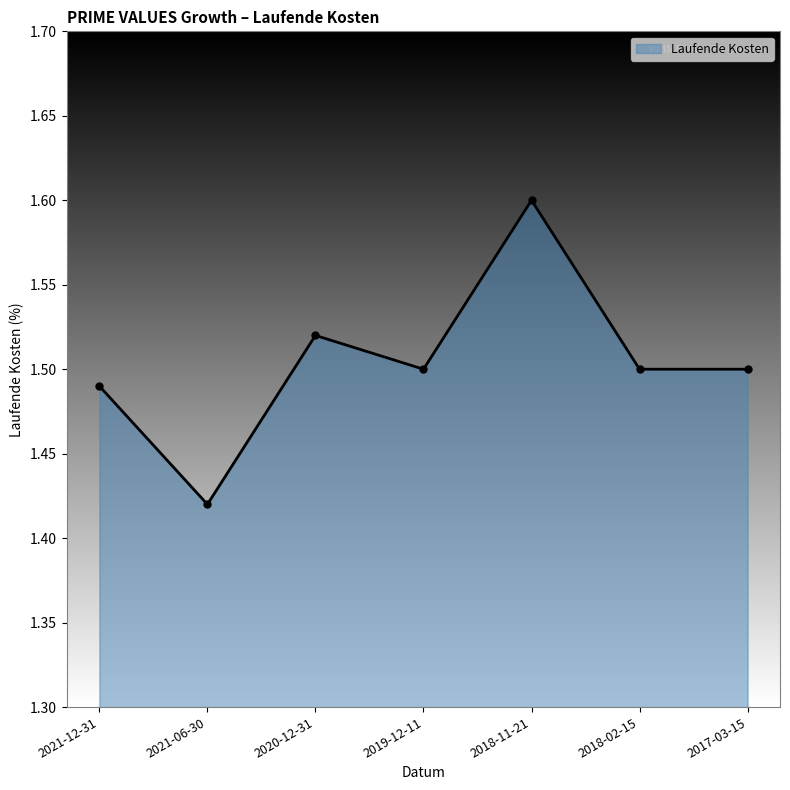

The value at 2021-12-31 is 1.5. True or false?

True